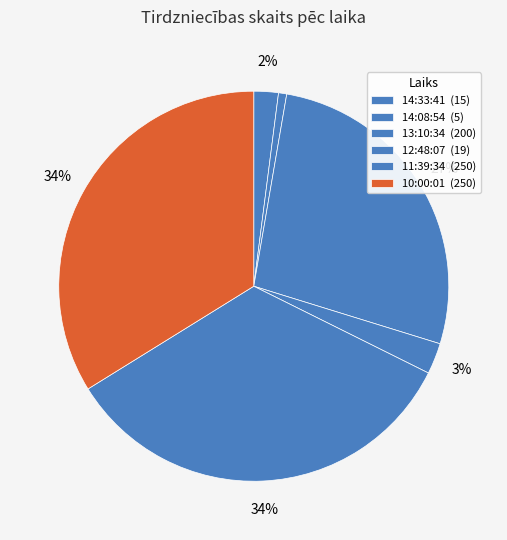

To the nearest percent, what is the average slice percentage?

17%